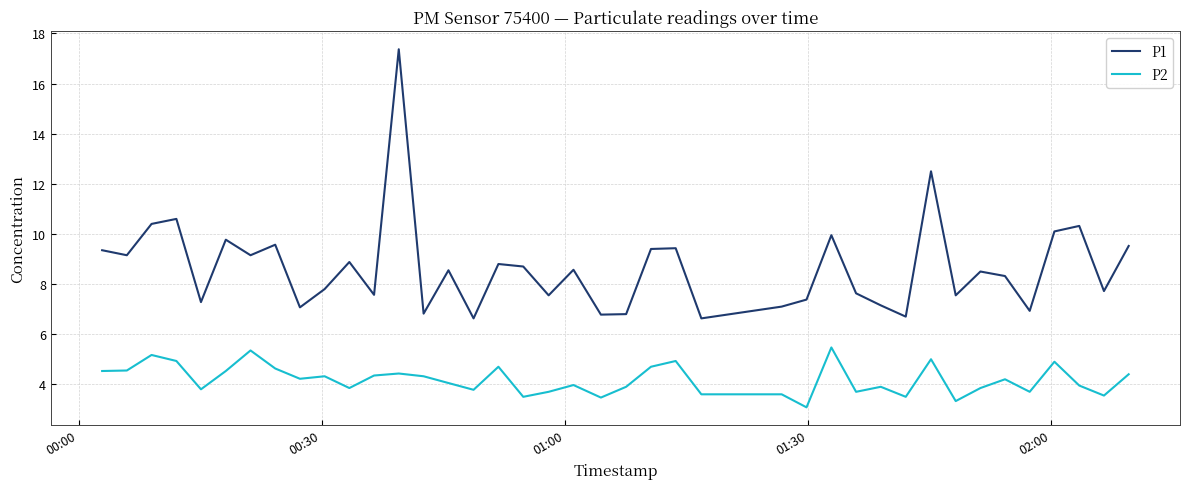

What are all the series names shown in the legend?

P1, P2